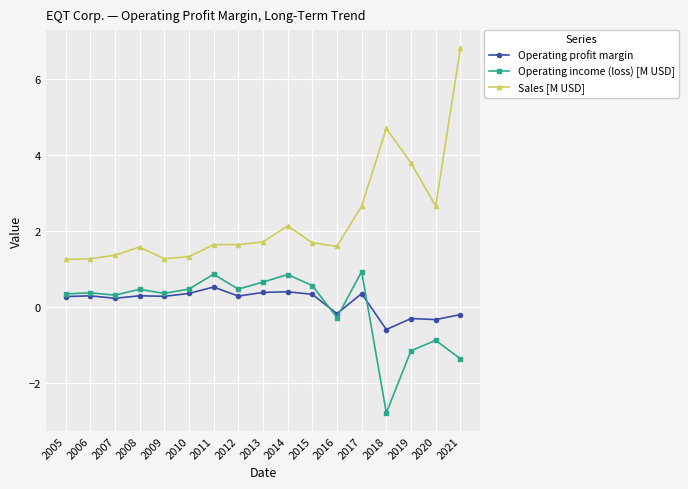

True or false: Operating profit margin and Sales [M USD] cross at least once.

False